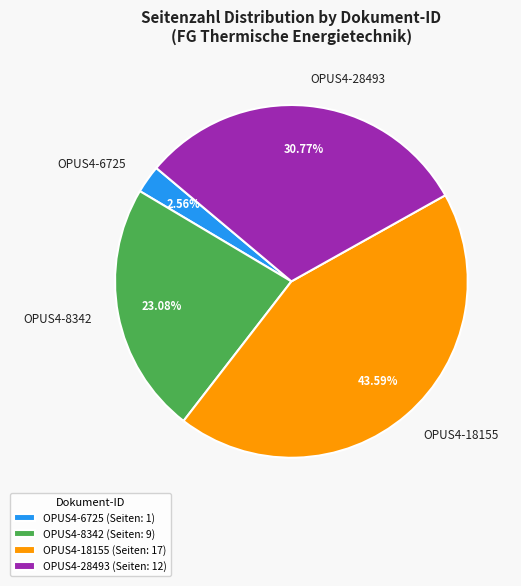

What is the ratio of the value at OPUS4-28493 to the value at OPUS4-18155?

0.7